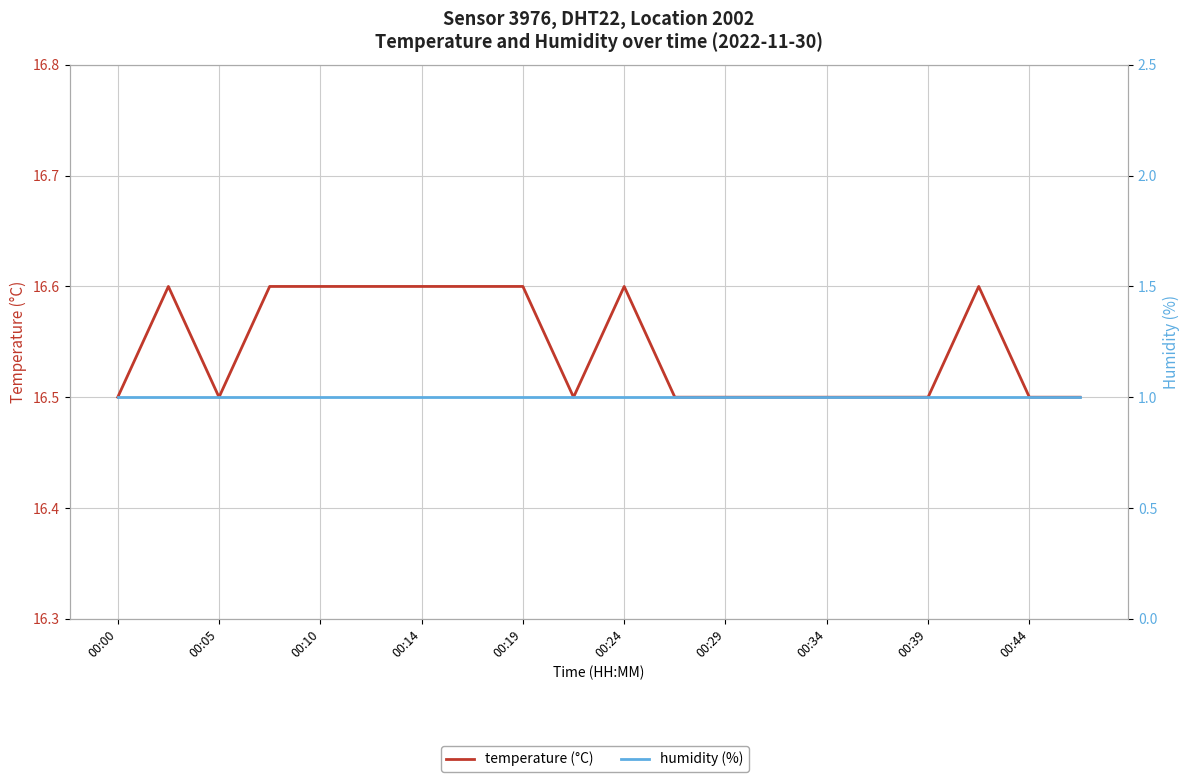

What is the difference between the highest and lowest values at 17?

15.6